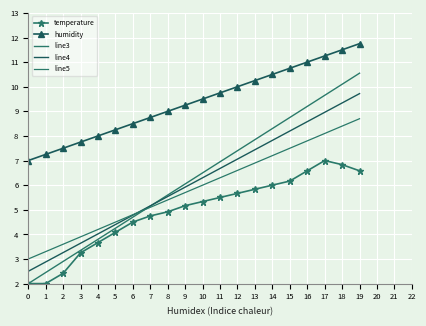

Is it true that line3 equals 2.9 at 10?

False